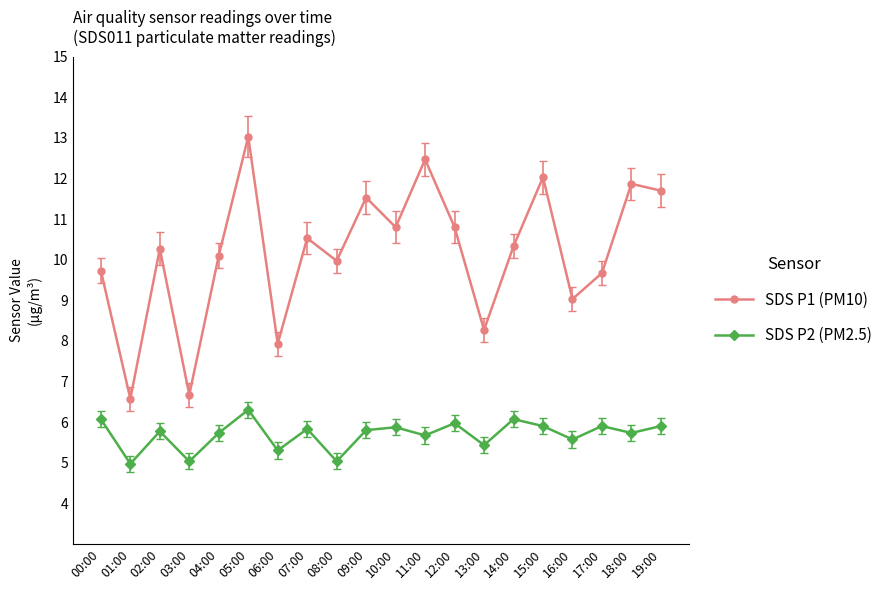

What position from the left is 07:00?

8